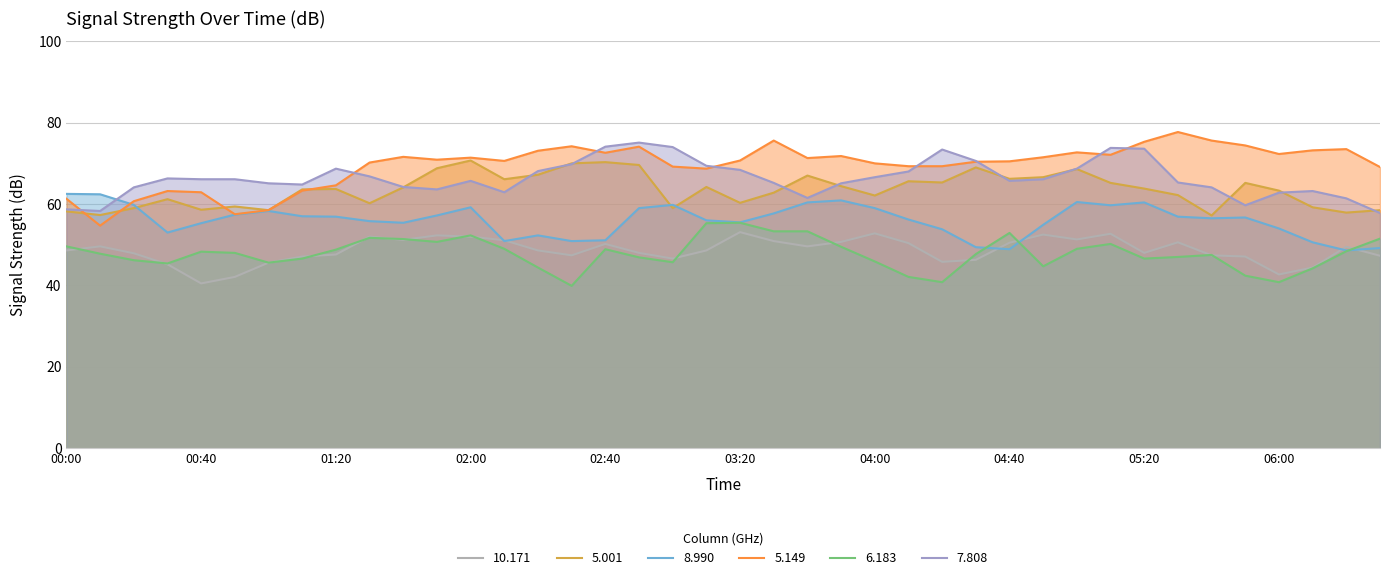

Rank the categories by 8.990 value from highest to lowest.

2004/06/11 00:00, 2004/06/11 00:10, 2004/06/11 03:50, 2004/06/11 05:00, 2004/06/11 03:40, 2004/06/11 05:20, 2004/06/11 00:20, 2004/06/11 03:00, 2004/06/11 05:10, 2004/06/11 02:00, 2004/06/11 02:50, 2004/06/11 04:00, 2004/06/11 01:00, 2004/06/11 03:30, 2004/06/11 00:50, 2004/06/11 01:50, 2004/06/11 01:10, 2004/06/11 01:20, 2004/06/11 05:30, 2004/06/11 05:50, 2004/06/11 05:40, 2004/06/11 04:10, 2004/06/11 03:10, 2004/06/11 01:30, 2004/06/11 03:20, 2004/06/11 01:40, 2004/06/11 00:40, 2004/06/11 04:50, 2004/06/11 06:00, 2004/06/11 04:20, 2004/06/11 00:30, 2004/06/11 02:20, 2004/06/11 02:40, 2004/06/11 02:10, 2004/06/11 02:30, 2004/06/11 06:10, 2004/06/11 04:30, 2004/06/11 06:30, 2004/06/11 04:40, 2004/06/11 06:20